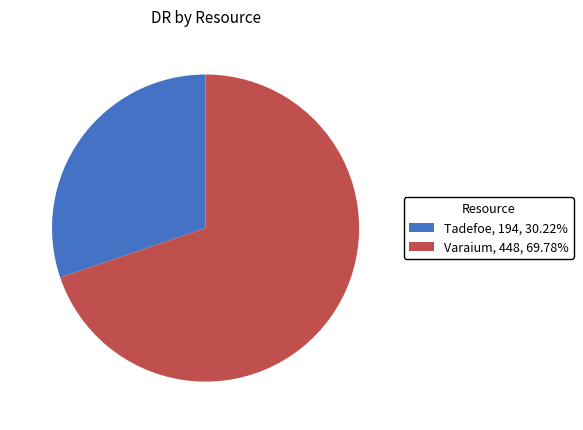

Which has a higher value, Varaium or Tadefoe?

Varaium